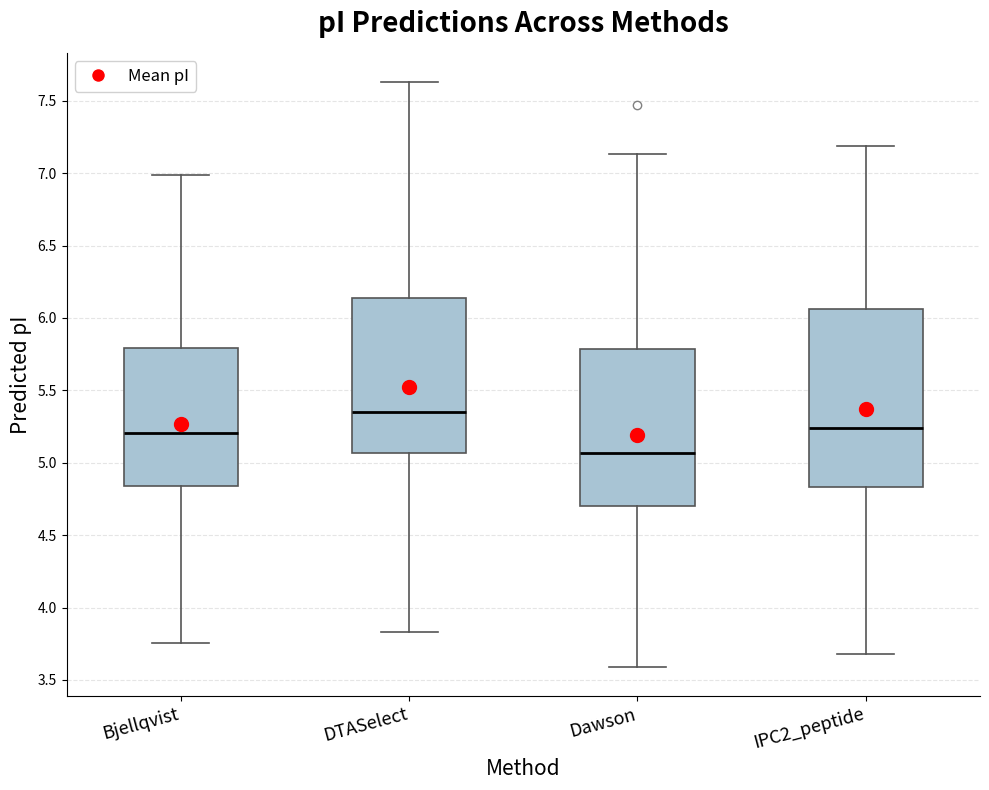

Which box's median line is the highest?

DTASelect